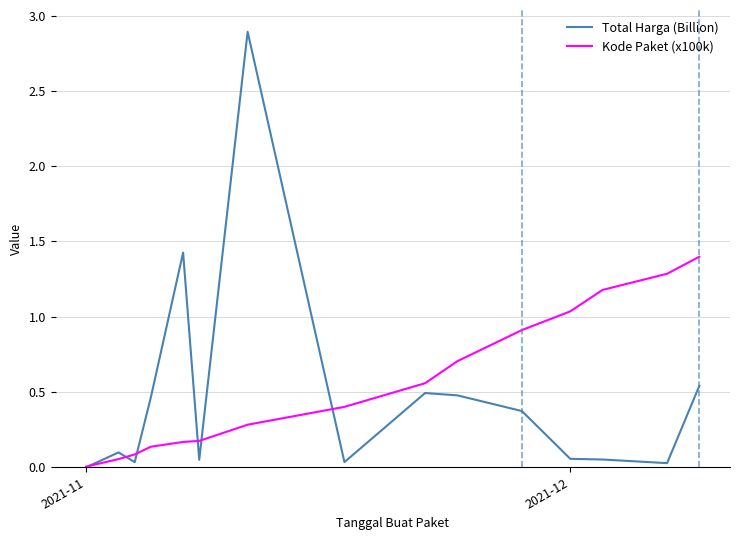

What is the highest value of the Total Harga (Billion) series?

2.9